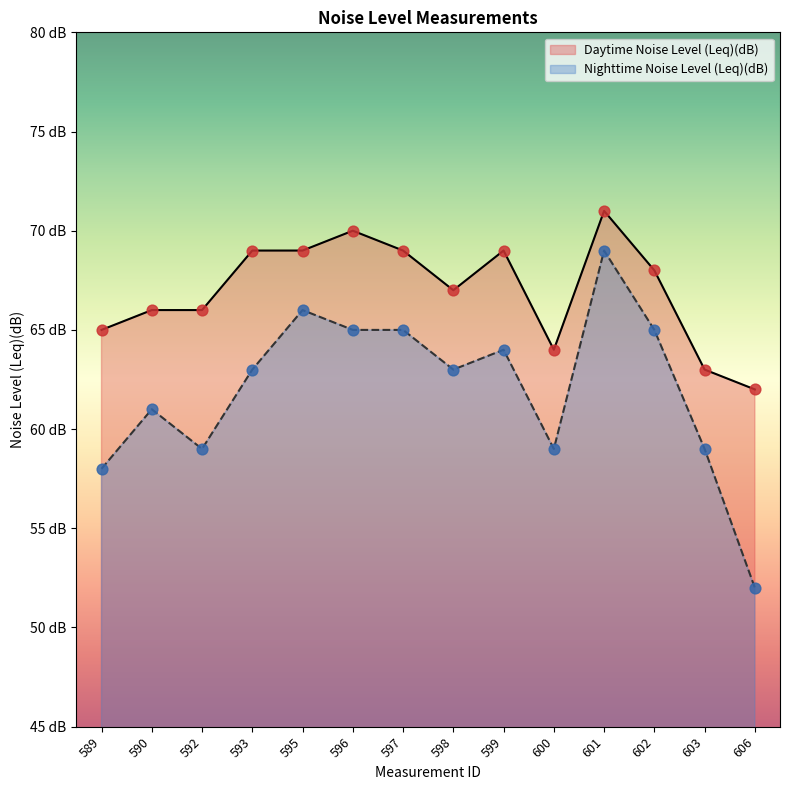

What is the total value across all series at 592?

125